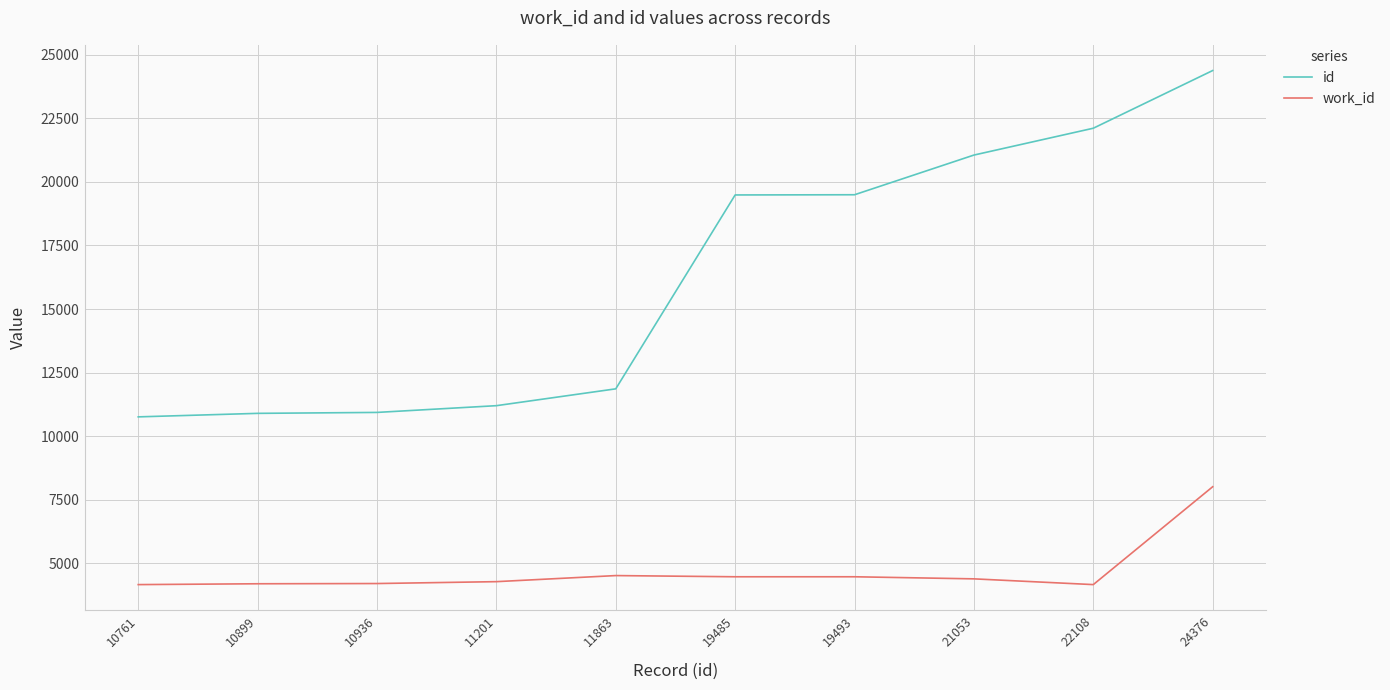

List the series in order of their overall mean, highest first.

id, work_id